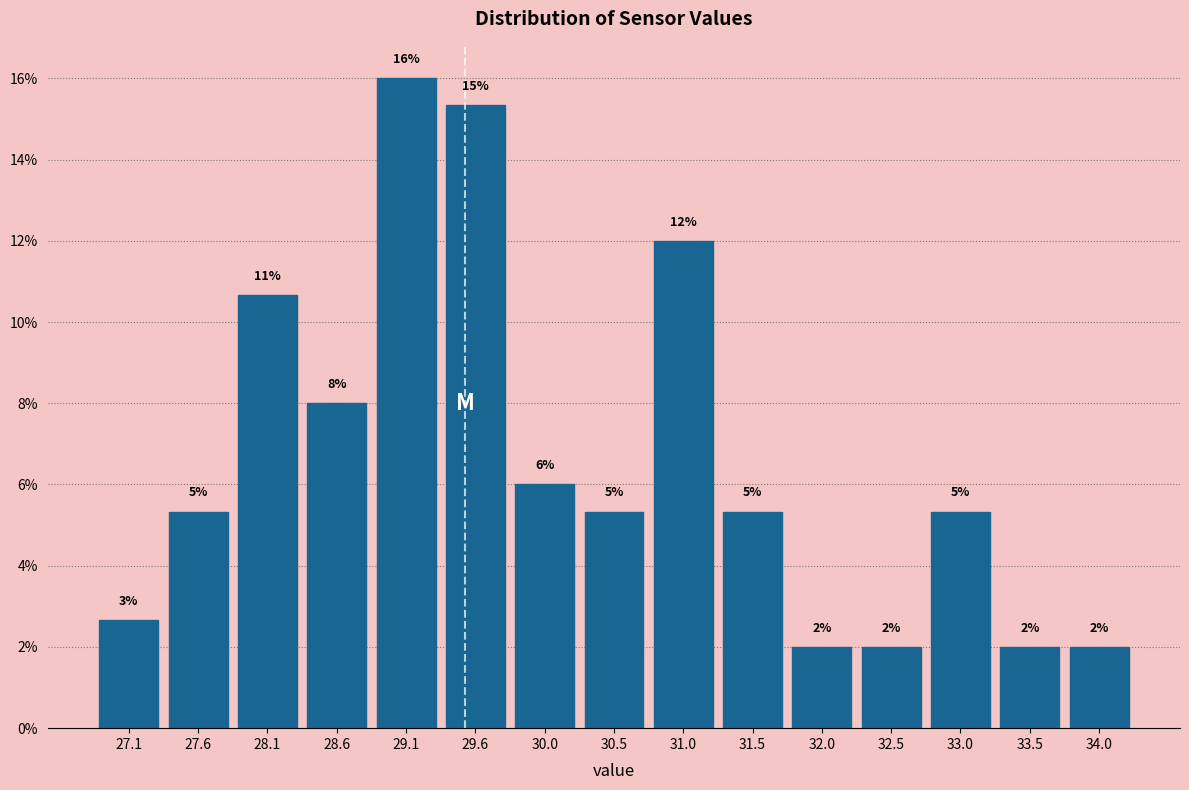

Over which range of the x-axis is the bar tallest?

28.80 to 29.30